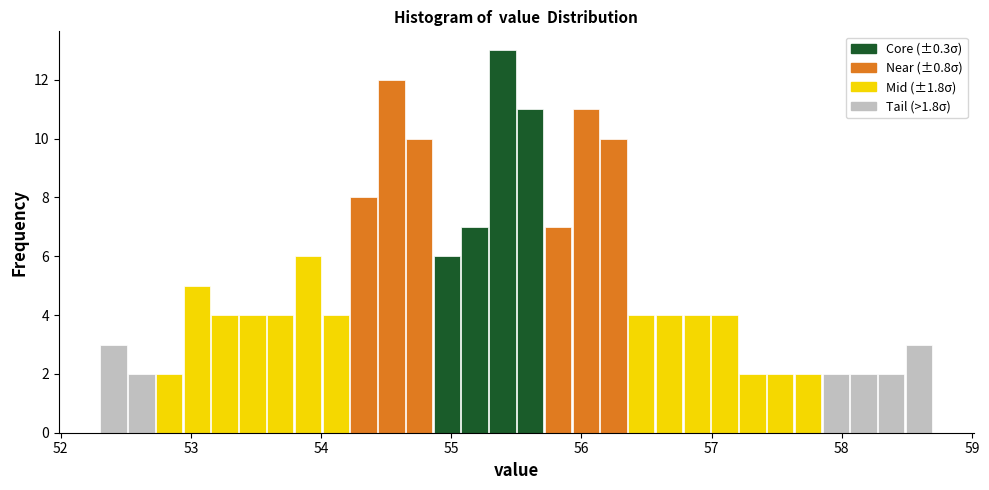

Around what value on the x-axis is the tallest bar? Give the approximate position of its centre, as read against the axis.

55.4